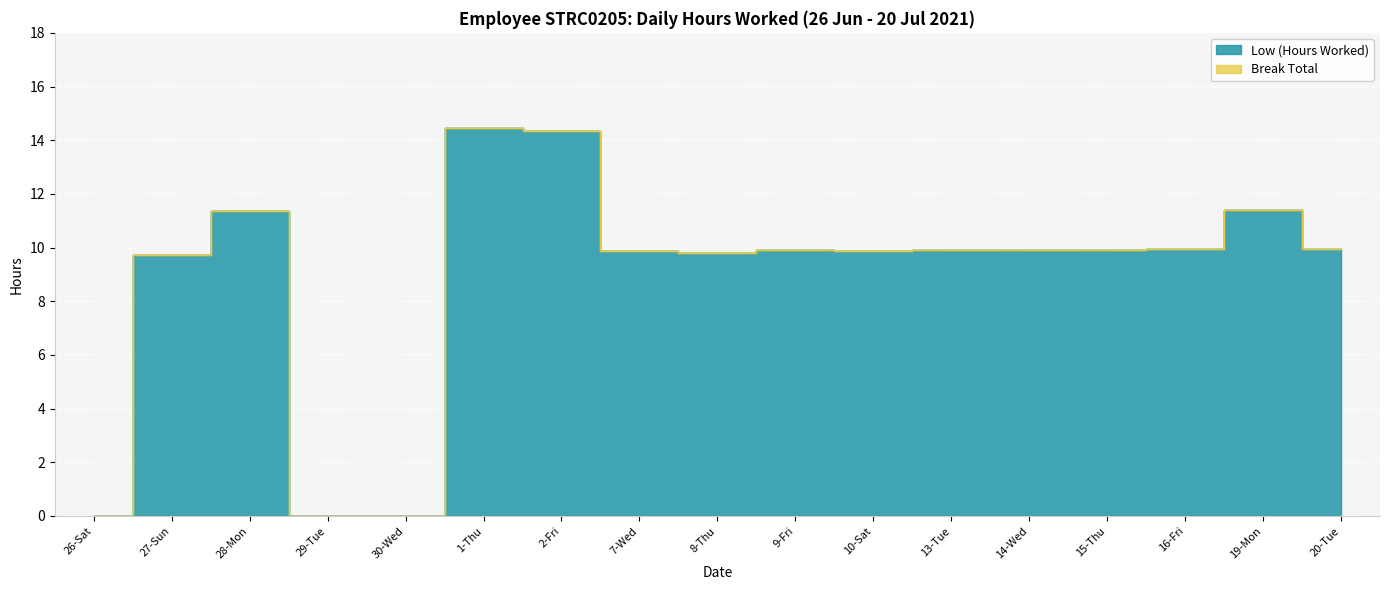

True or false: there are more than 1 points higher than both neighbors.

True